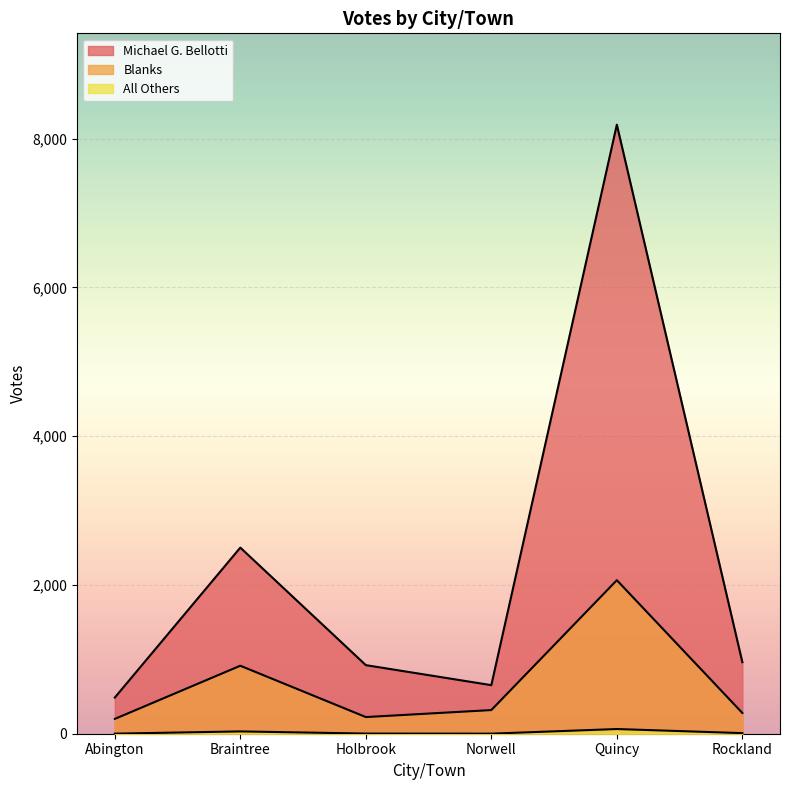

What are all the series names shown in the legend?

Michael G. Bellotti, All Others, Blanks